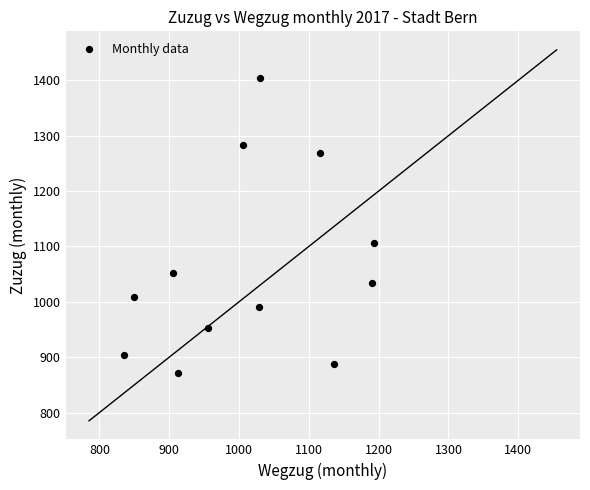

What Y value in the scatter plot is closest to 1138?

1107